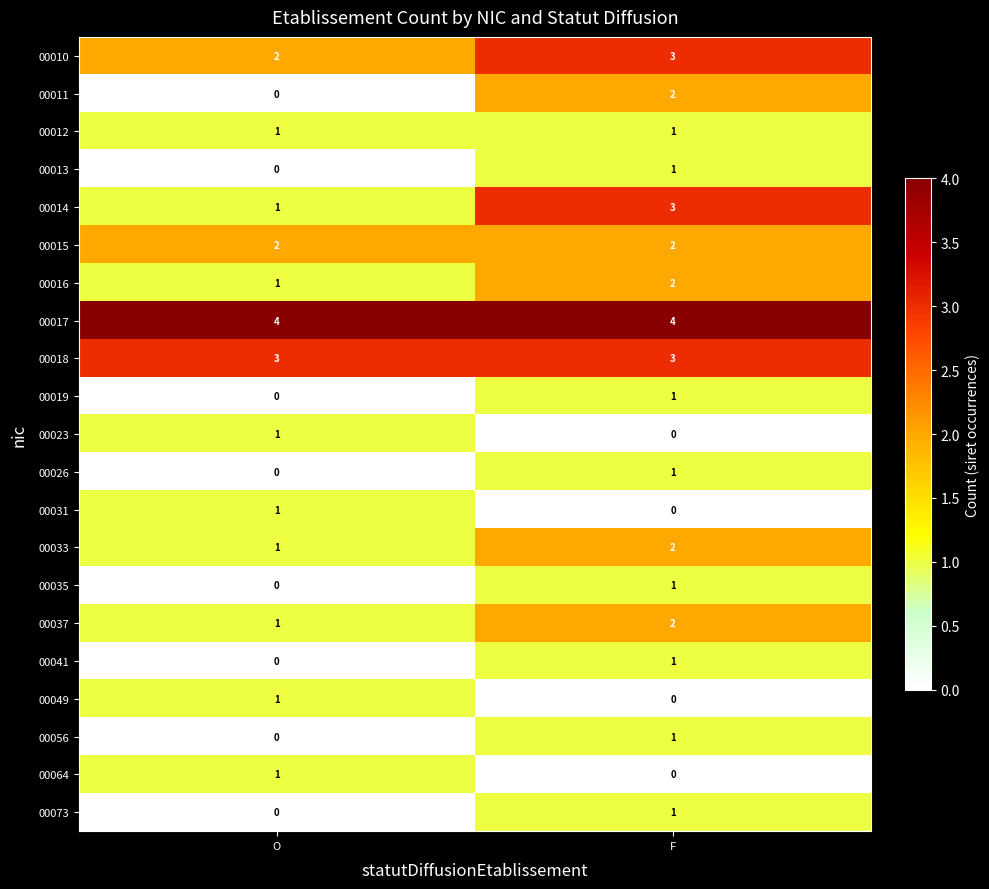

The 00073 series shows 1 at F. True or false?

True